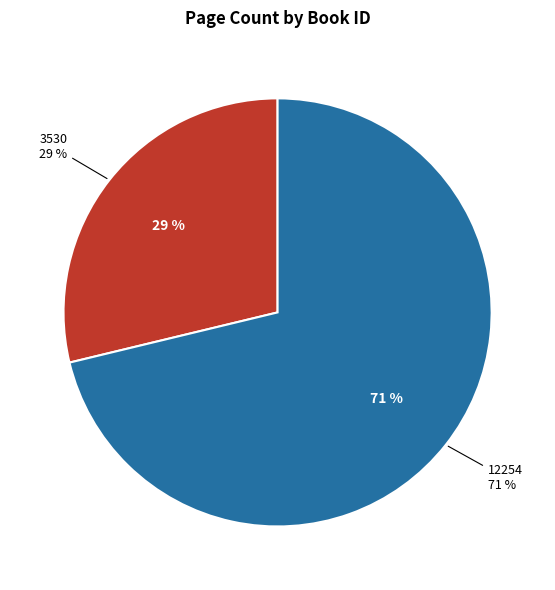

How many slices are in this pie chart?

2